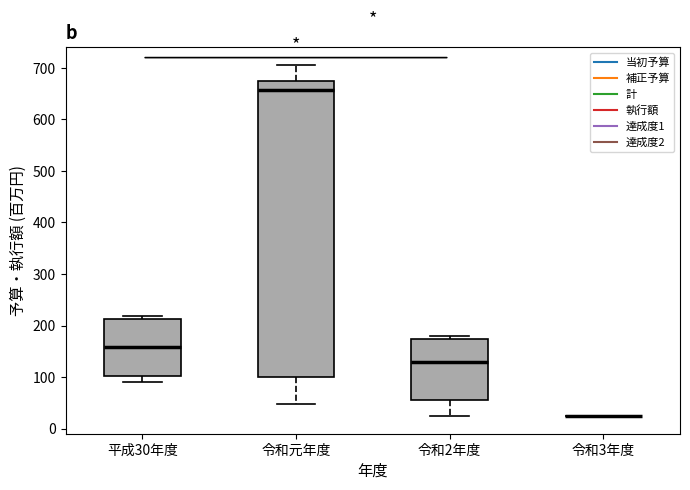

Comparing the boxes themselves (not the whiskers), which one is the tallest?

令和元年度